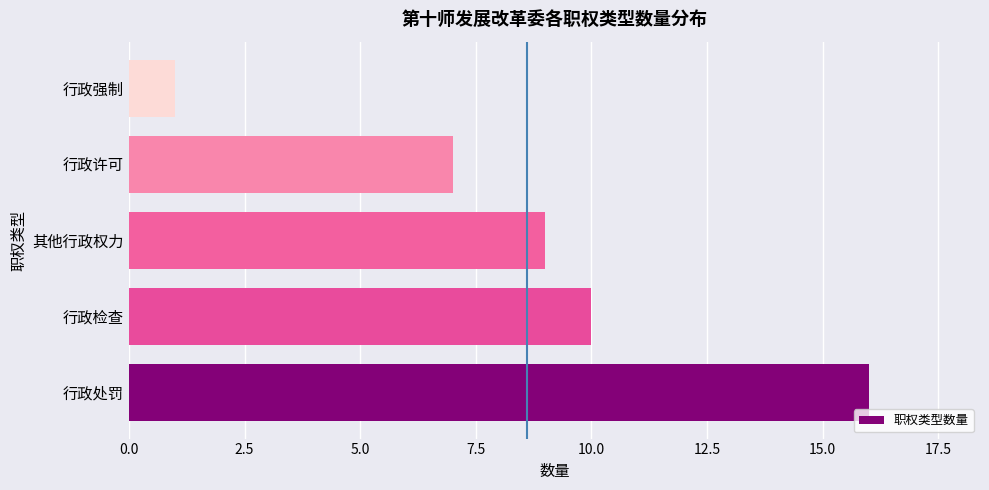

The value at 行政处罚 is 16. True or false?

True